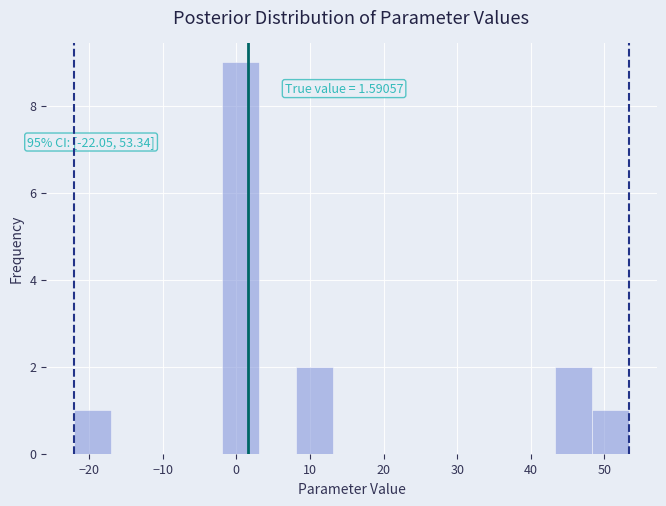

Over which range of the x-axis is the bar tallest?

-2 to 3